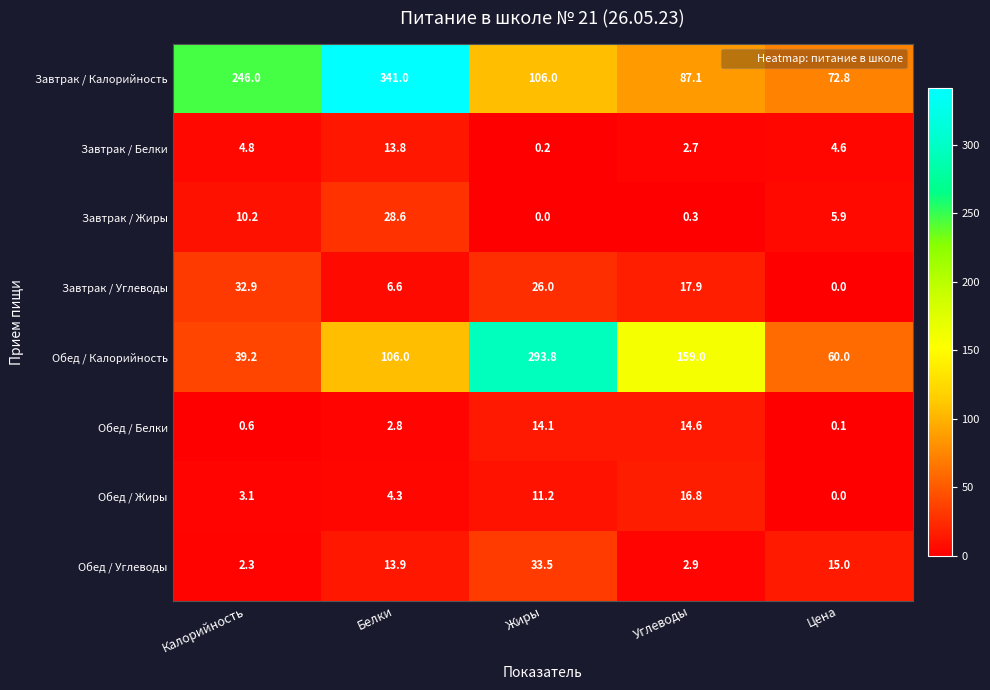

Is it true that Обед / Калорийность equals 127.5 at Жиры?

False